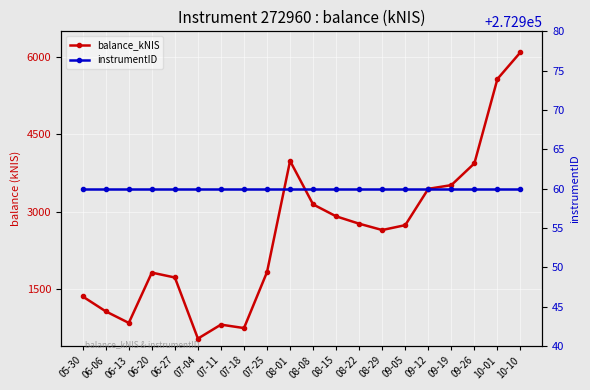

The value of instrumentID at 08-01 is 272960.0. True or false?

True